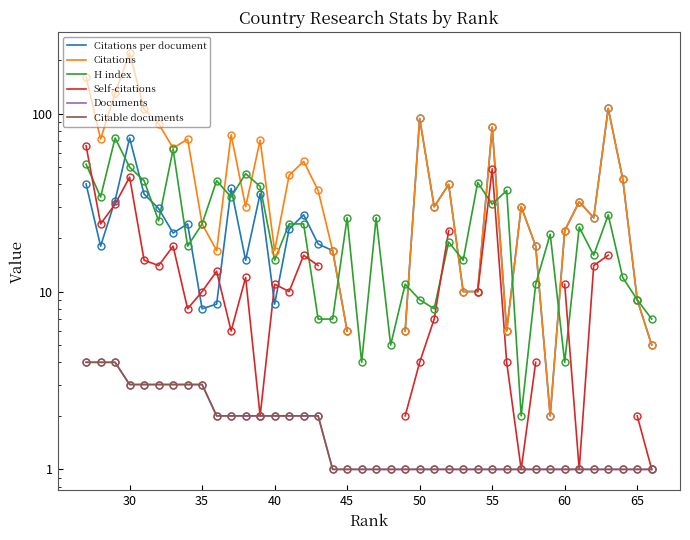

True or false: Documents has more than 1 interior local peaks.

False